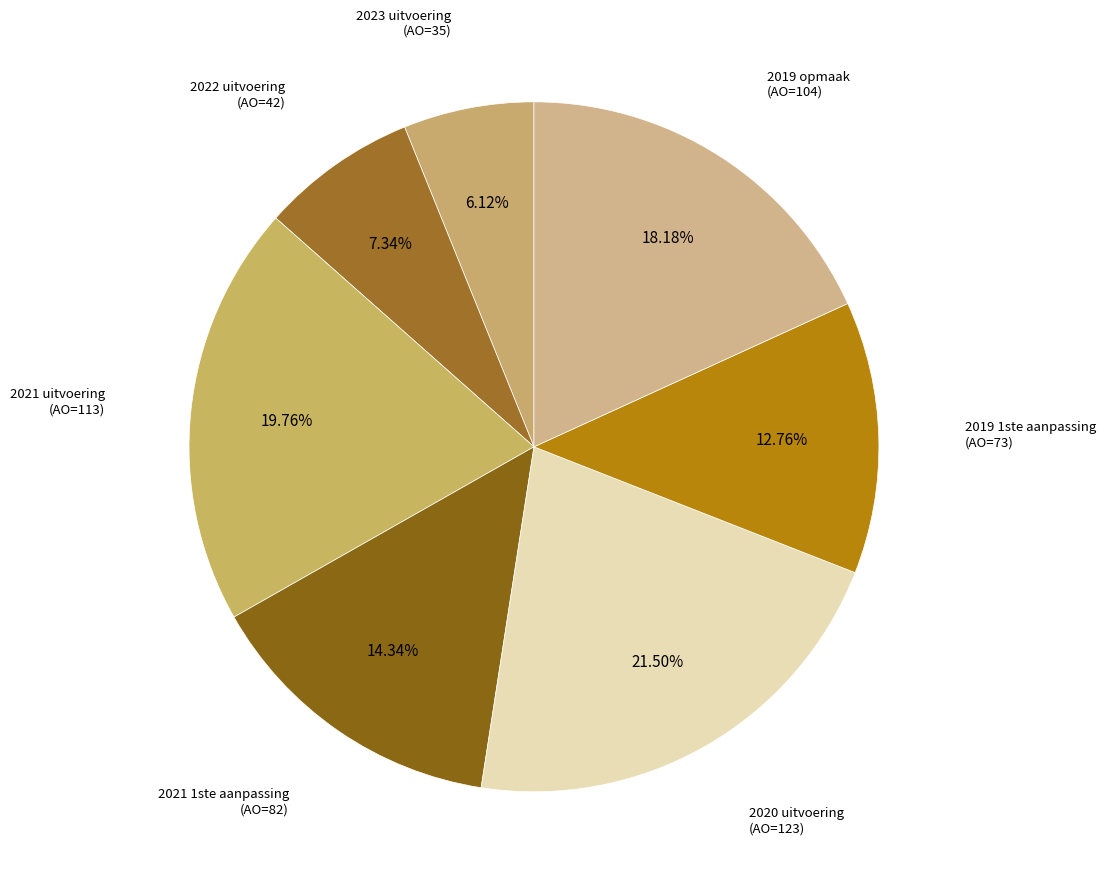

How many segments does this pie chart have?

7